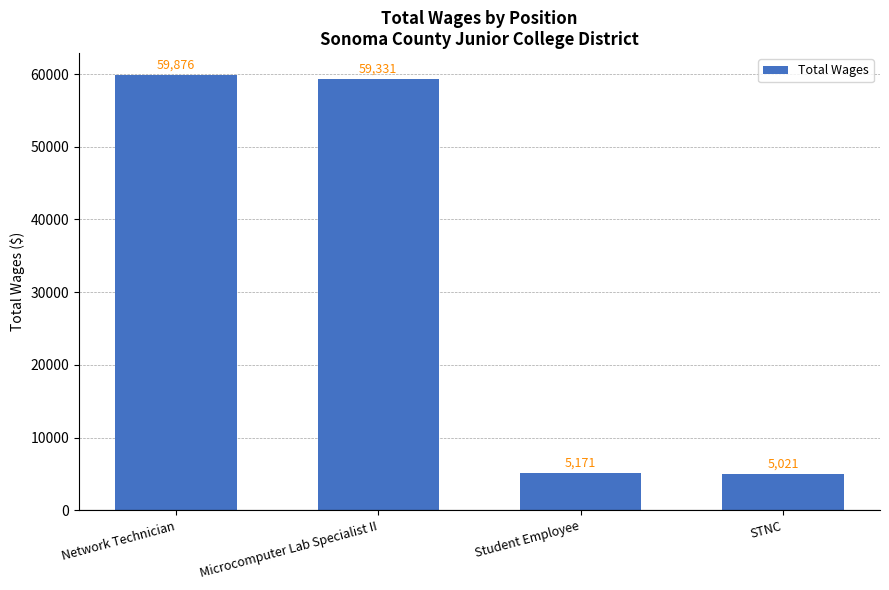

Where is the data nearest to the value 32448?

Microcomputer Lab Specialist II